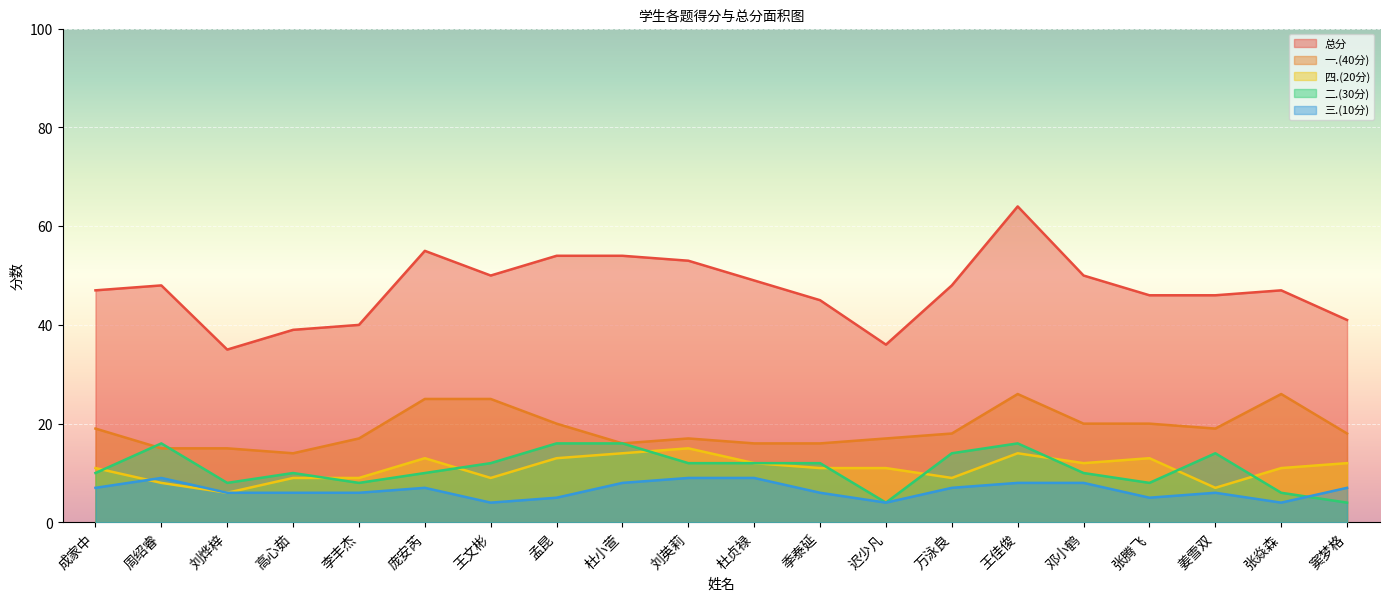

At which label is 二.(30分) closest to 10?

成家中